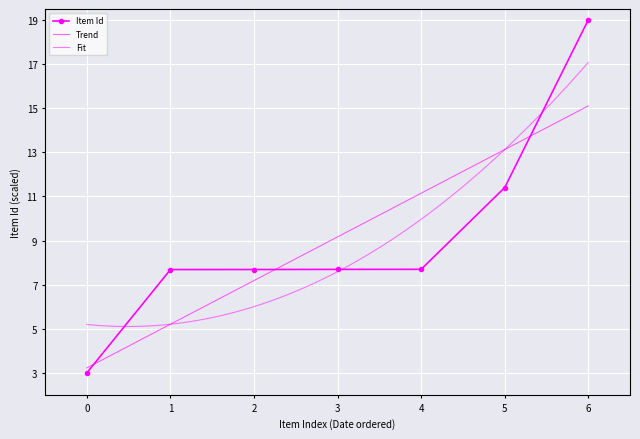

What is the value of the Item Id point at the 4th from the left?

7.7